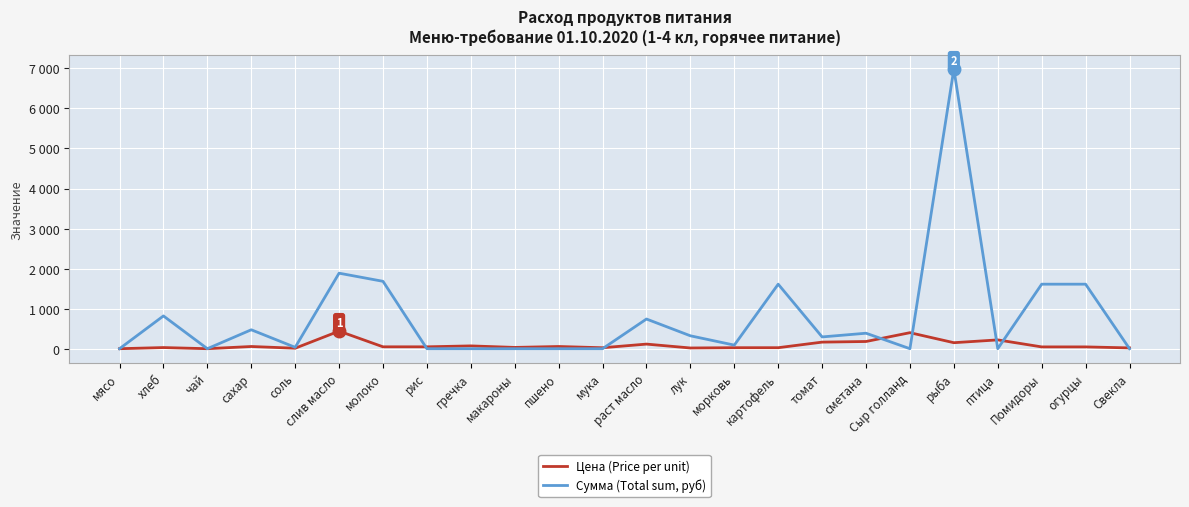

After their last crossing, which series has the higher values: Цена (Price per unit) or Сумма (Total sum, руб)?

Цена (Price per unit)